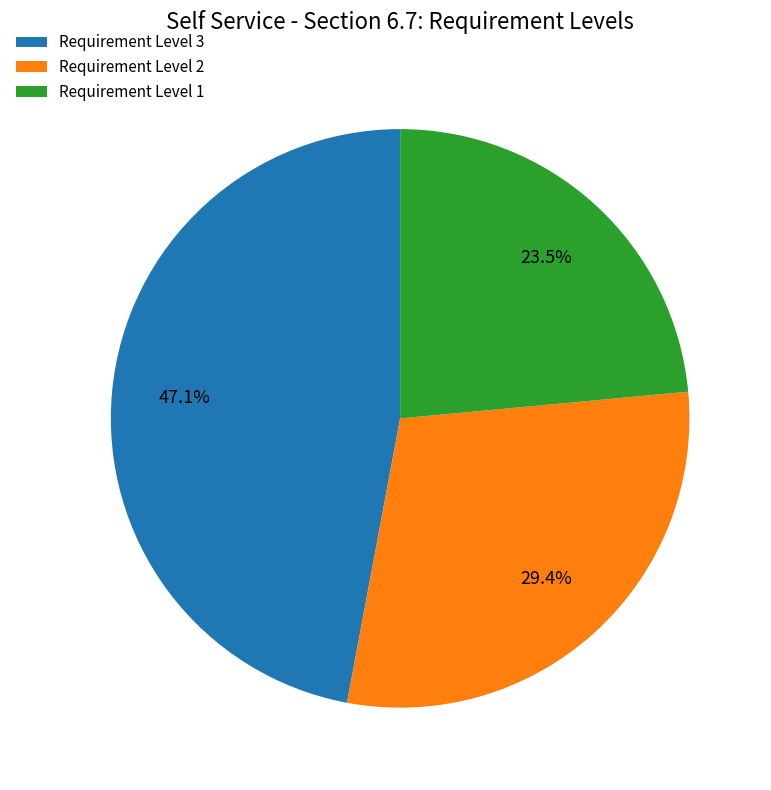

Rank the categories by value from lowest to highest.

Requirement Level 1, Requirement Level 2, Requirement Level 3